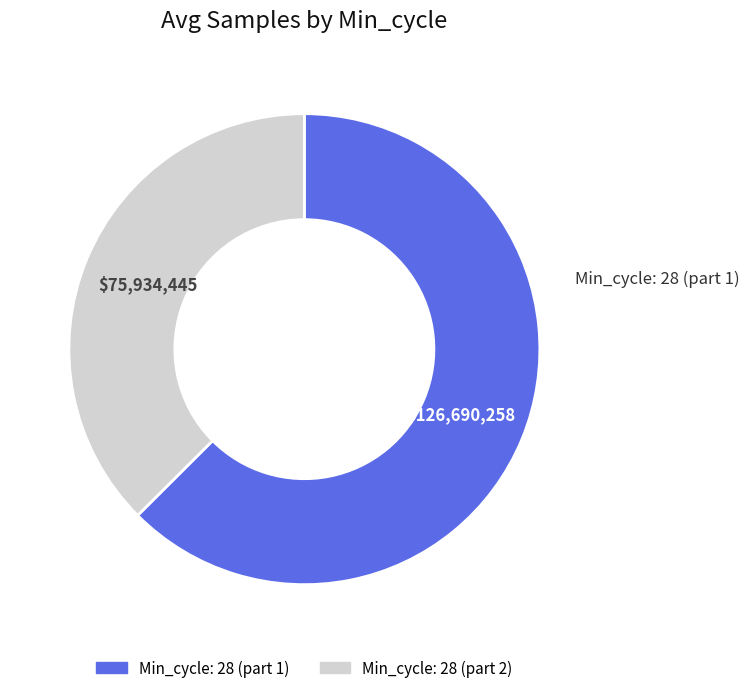

Does any single category account for the majority?

Yes